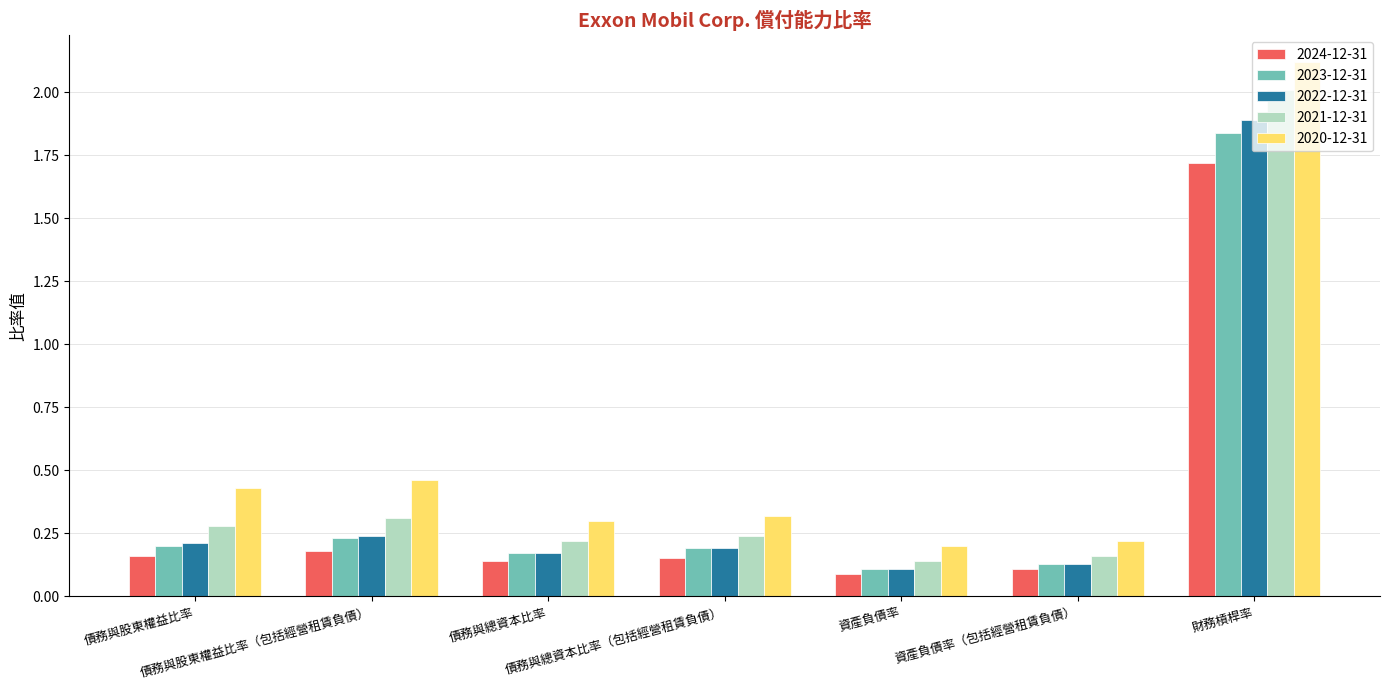

Which series has the widest spread of values?

2020-12-31